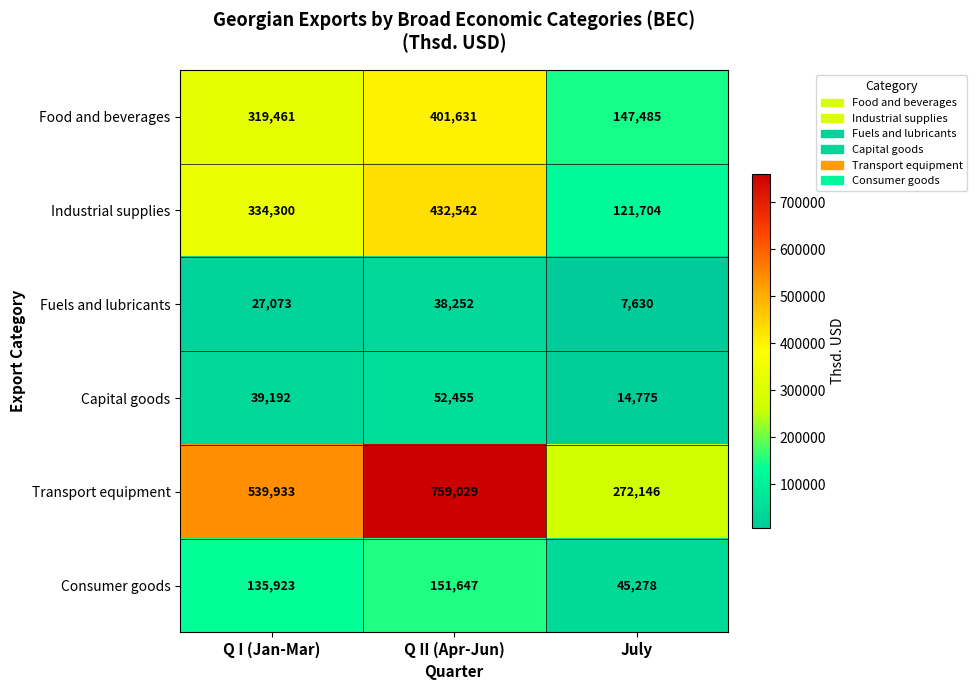

Between Q II (Apr-Jun) and July, which series saw the biggest shift?

Transport equipment